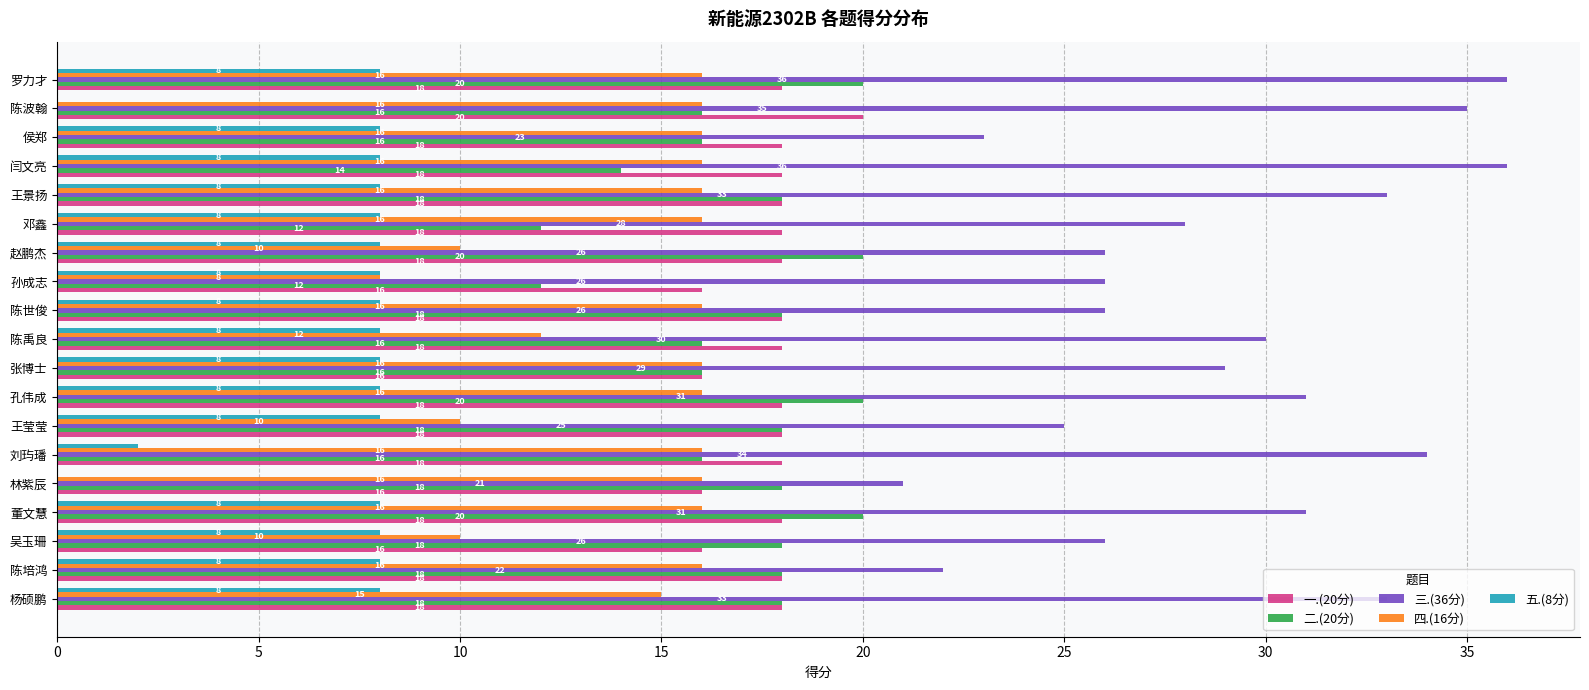

What is the maximum value for 一.(20分)?

20